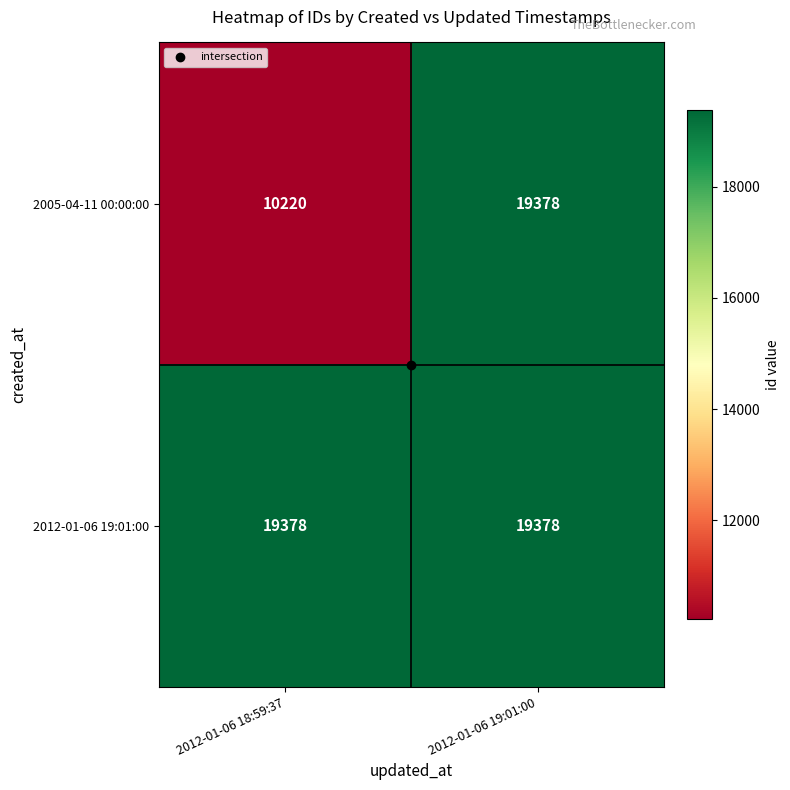

What is the spread (max minus min) of values at 2012-01-06 18:59:37?

9158